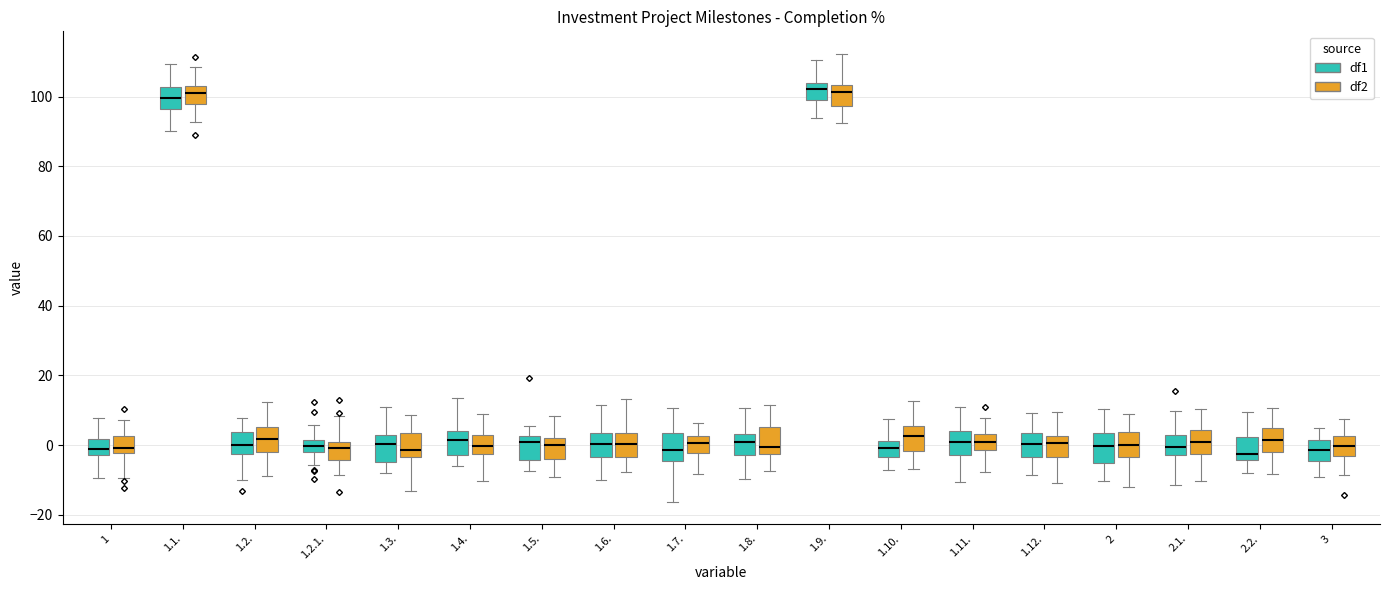

Reading left to right, read every box against the y-axis: the position of its median line, the range the box covers, and the ends of its whiskers. The values are not printed on the chart, so give them approximately, as read against the axis.

1 (df1): median -2 (inside the box), box -2 to 2, whiskers -10 to 8
1 (df2): median 0, box -2 to 2, whiskers -10 to 8
1.1. (df1): median 100, box 96 to 102, whiskers 90 to 110
1.1. (df2): median 102 (inside the box), box 98 to 102, whiskers 92 to 108
1.2. (df1): median 0, box -2 to 4, whiskers -10 to 8
1.2. (df2): median 2, box -2 to 6, whiskers -8 to 12
1.2.1. (df1): median 0, box -2 to 2, whiskers -6 to 6
1.2.1. (df2): median 0 (just below the box's upper edge), box -4 to 0, whiskers -8 to 8
1.3. (df1): median 0, box -4 to 2, whiskers -8 to 10
1.3. (df2): median -2, box -4 to 4, whiskers -14 to 8
1.4. (df1): median 2, box -2 to 4, whiskers -6 to 14
1.4. (df2): median 0, box -2 to 4, whiskers -10 to 8
1.5. (df1): median 0, box -4 to 2, whiskers -8 to 6
1.5. (df2): median 0, box -4 to 2, whiskers -10 to 8
1.6. (df1): median 0, box -4 to 4, whiskers -10 to 12
1.6. (df2): median 0, box -4 to 4, whiskers -8 to 14
1.7. (df1): median -2, box -4 to 4, whiskers -16 to 10
1.7. (df2): median 0, box -2 to 2, whiskers -8 to 6
1.8. (df1): median 0, box -2 to 4, whiskers -10 to 10
1.8. (df2): median 0, box -2 to 6, whiskers -8 to 12
1.9. (df1): median 102, box 98 to 104, whiskers 94 to 110
1.9. (df2): median 102, box 98 to 104, whiskers 92 to 112
1.10. (df1): median 0, box -4 to 2, whiskers -8 to 8
1.10. (df2): median 2, box -2 to 6, whiskers -6 to 12
1.11. (df1): median 0, box -2 to 4, whiskers -10 to 10
1.11. (df2): median 0, box -2 to 4, whiskers -8 to 8
1.12. (df1): median 0, box -4 to 4, whiskers -8 to 10
1.12. (df2): median 0, box -4 to 2, whiskers -10 to 10
2 (df1): median 0, box -6 to 4, whiskers -10 to 10
2 (df2): median 0, box -4 to 4, whiskers -12 to 10
2.1. (df1): median 0, box -2 to 4, whiskers -12 to 10
2.1. (df2): median 2, box -2 to 4, whiskers -10 to 10
2.2. (df1): median -2, box -4 to 2, whiskers -8 to 10
2.2. (df2): median 2, box -2 to 6, whiskers -8 to 10
3 (df1): median -2, box -4 to 2, whiskers -10 to 6
3 (df2): median 0, box -4 to 2, whiskers -8 to 8